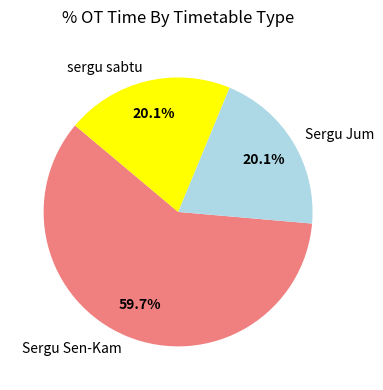

Which has a higher value, Sergu Sen-Kam or sergu sabtu?

Sergu Sen-Kam